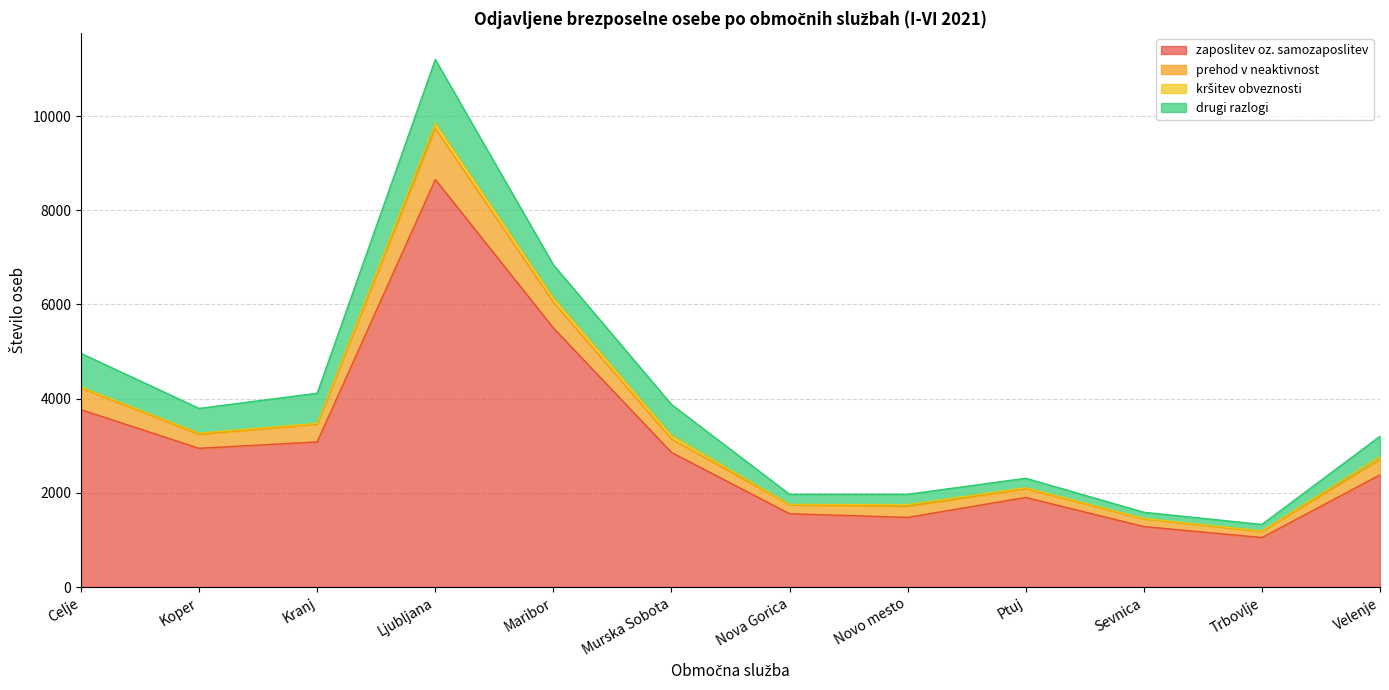

At which label does zaposlitev oz. samozaposlitev reach its peak?

Ljubljana